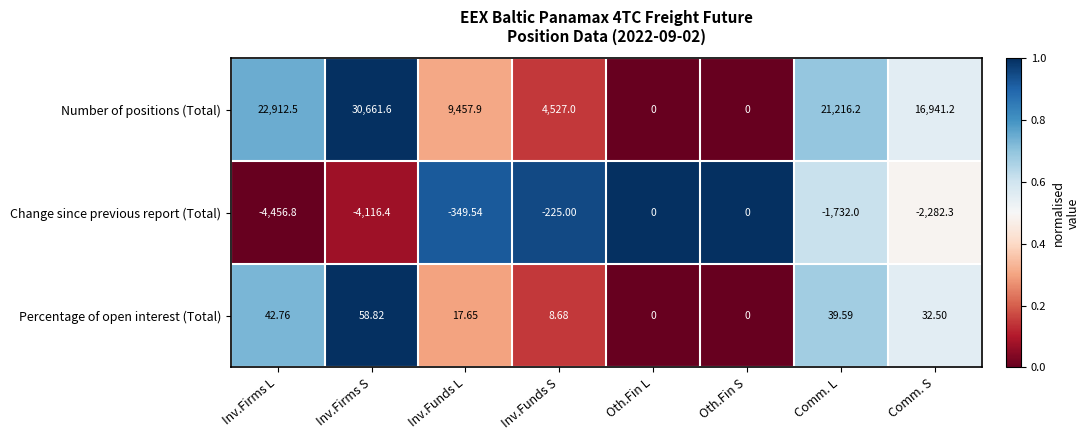

At which label does Number of positions (Total) first exceed 16941?

Inv.Firms L